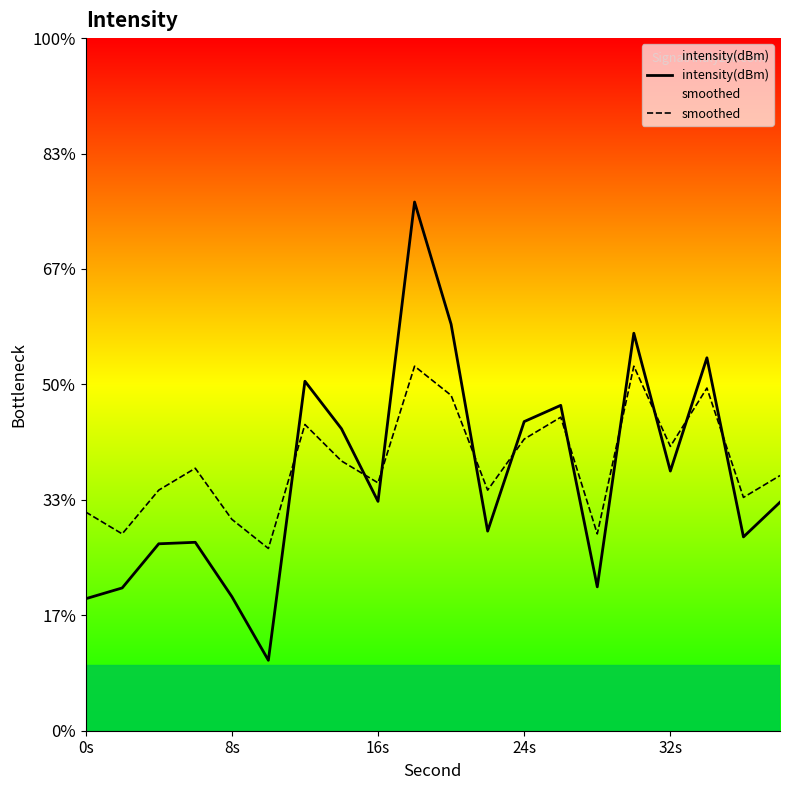

True or false: intensity(dBm) has more than 1 interior local peaks.

True